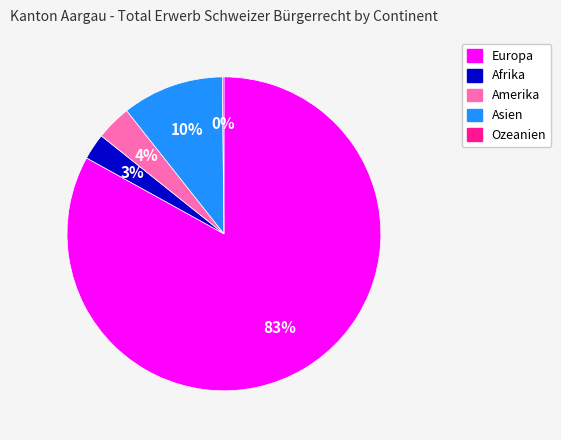

To the nearest percent, what is the average slice percentage?

20%